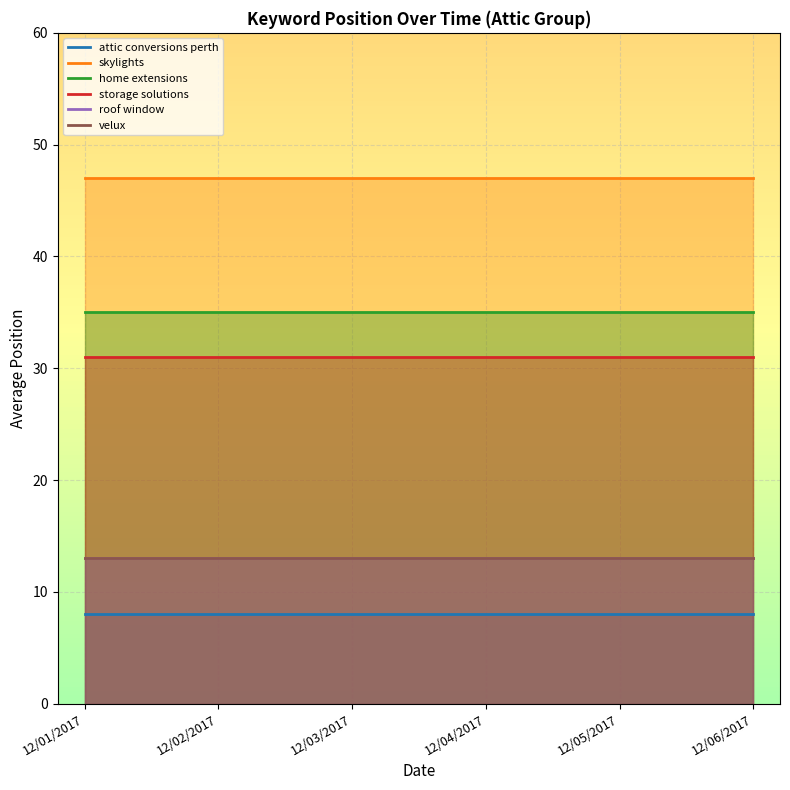

What is the average value of the roof window series?

13